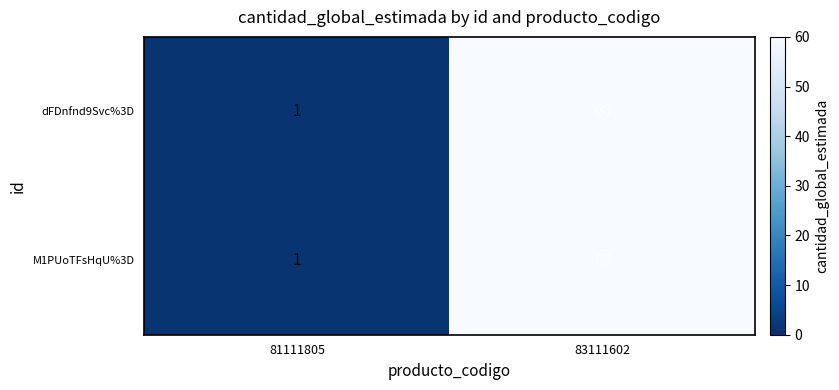

Which category has the lowest value in the dFDnfnd9Svc%3D series?

81111805